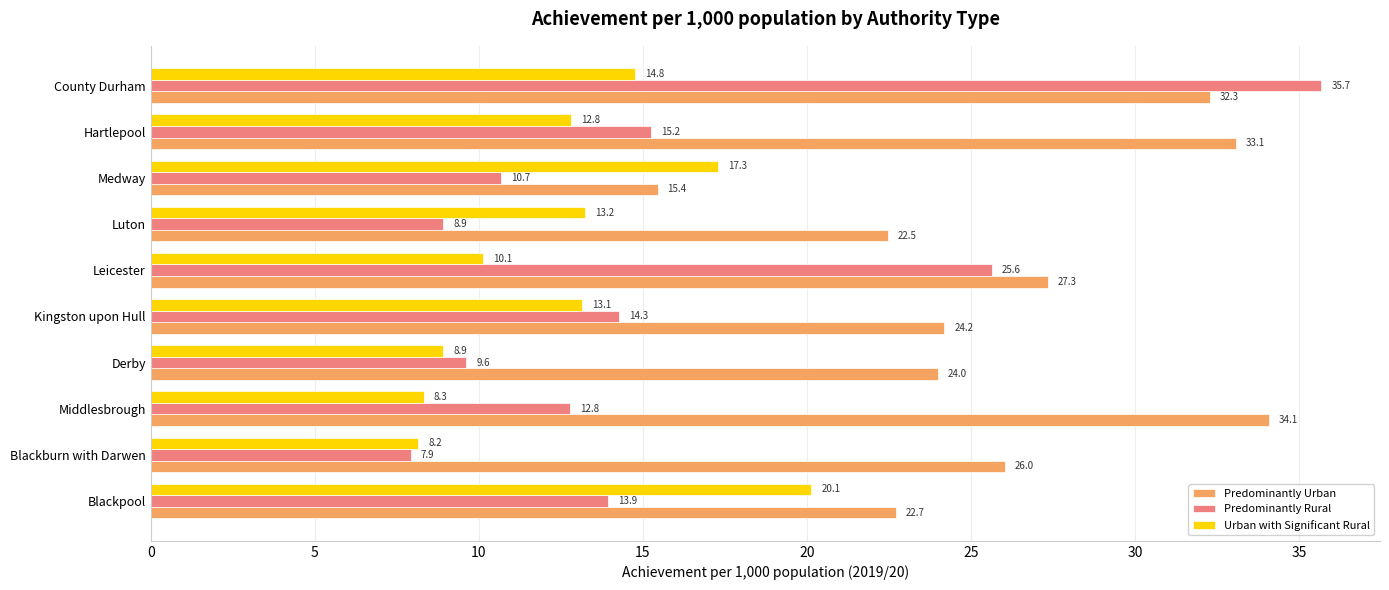

Which series has the largest total across all categories?

Predominantly Urban